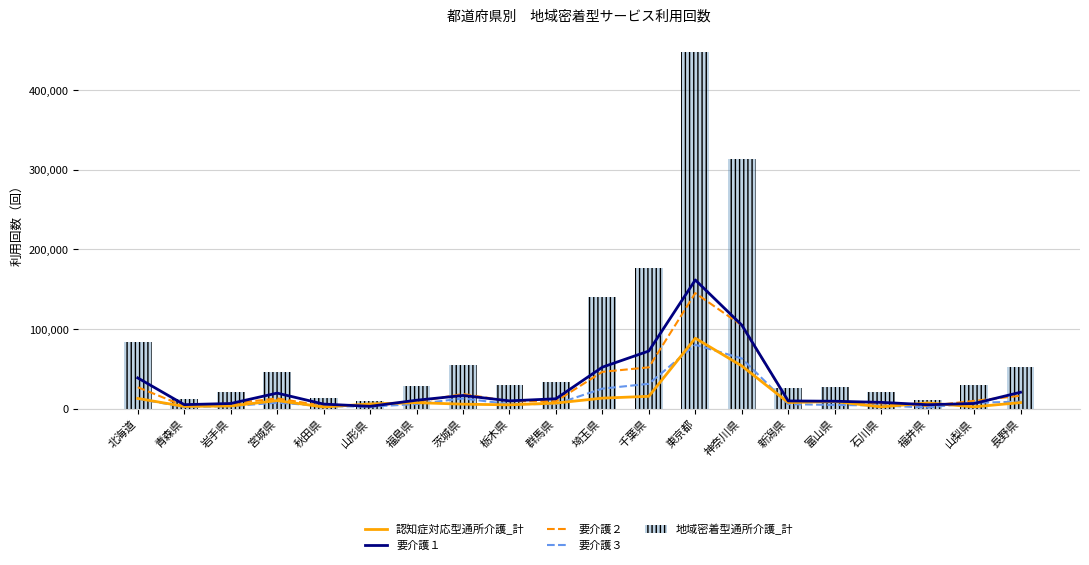

List the labels in order of 要介護１ value, smallest first.

山形県, 福井県, 青森県, 秋田県, 岩手県, 山梨県, 石川県, 富山県, 新潟県, 栃木県, 福島県, 群馬県, 茨城県, 宮城県, 長野県, 北海道, 埼玉県, 千葉県, 神奈川県, 東京都